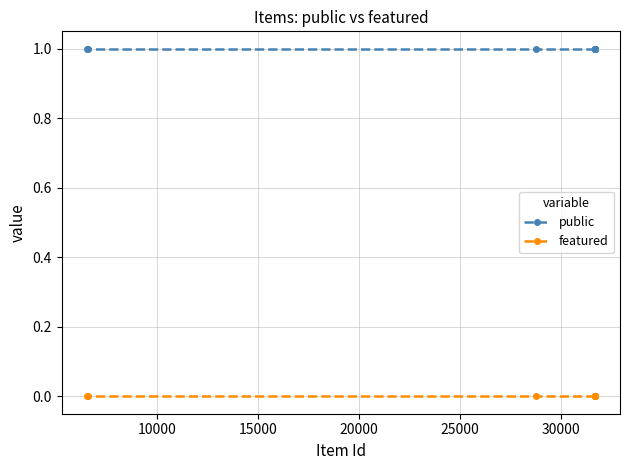

Which series has the largest range (max minus min)?

public